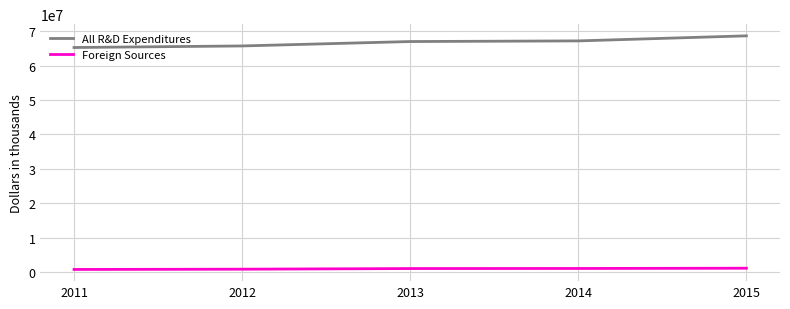

List the series in order of their peak value, highest first.

All R&D Expenditures, Foreign Sources